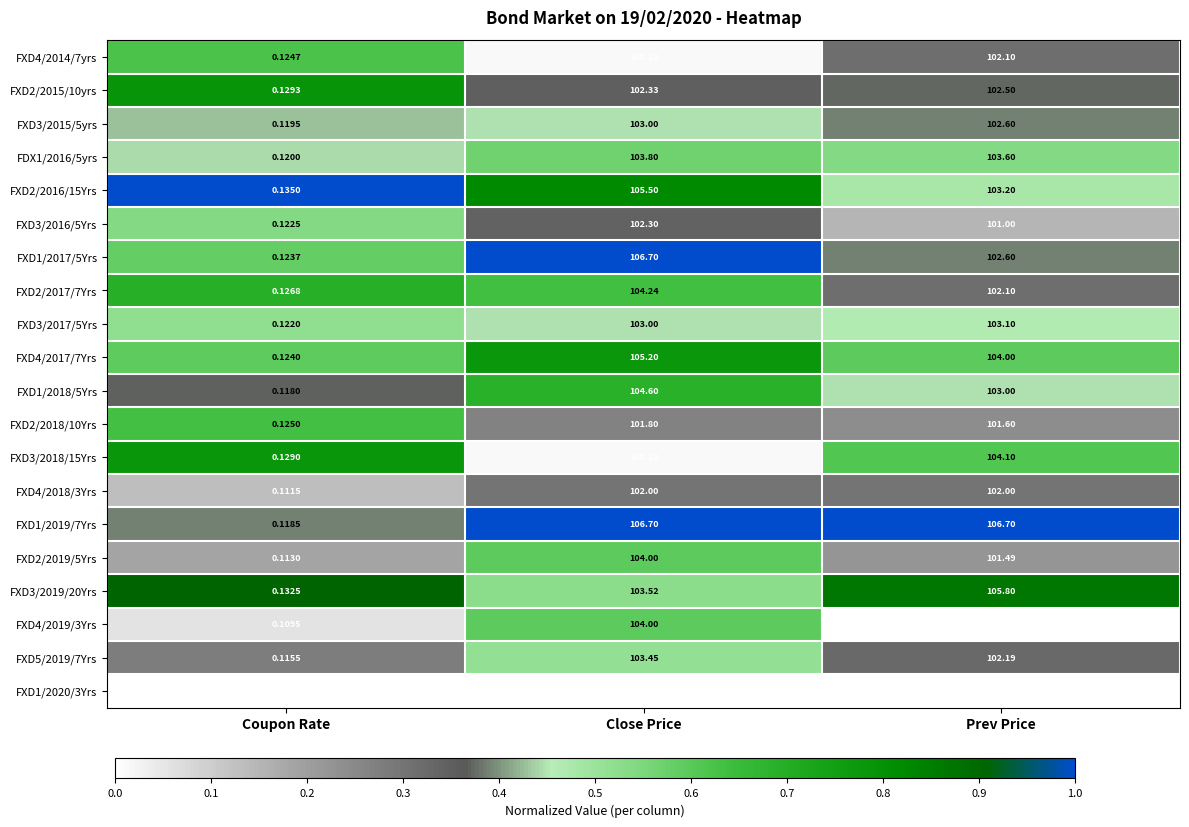

Where is FXD3/2016/5Yrs nearest to the value 51?

Prev Price